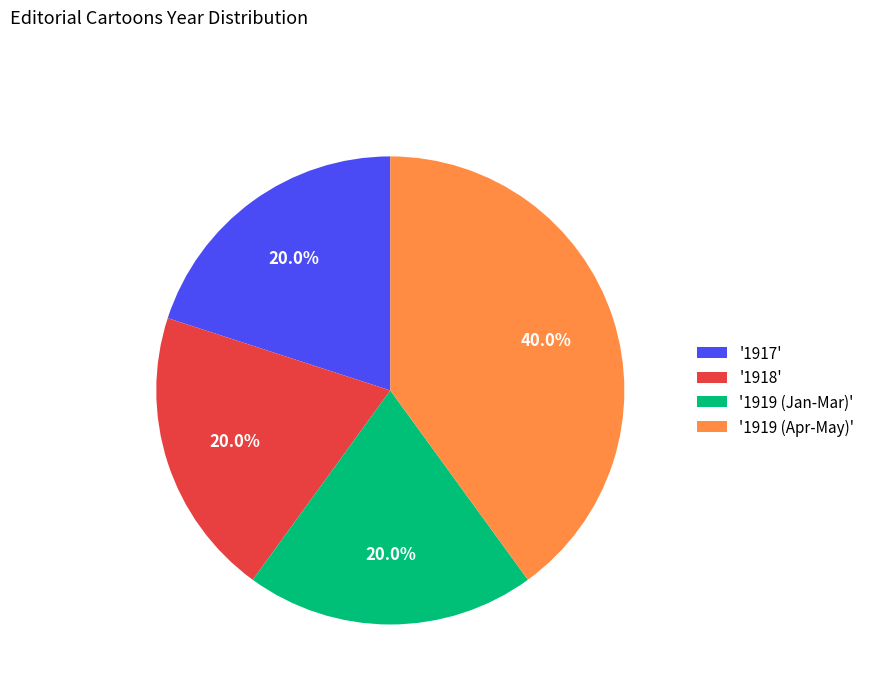

How much of the chart is everything except '1918'?

80.0%